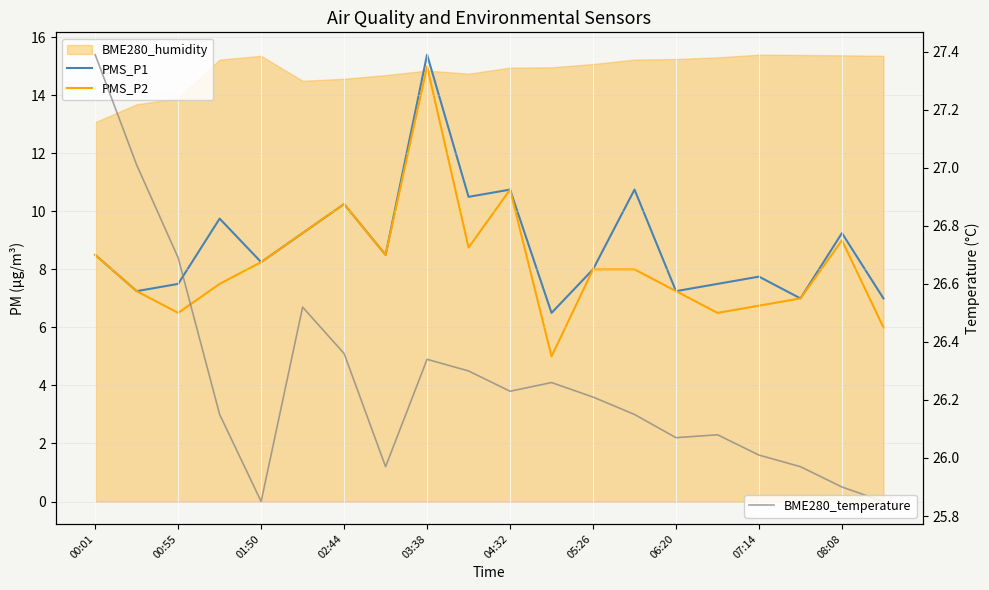

Where is BME280_temperature nearest to the value 26?

07:14